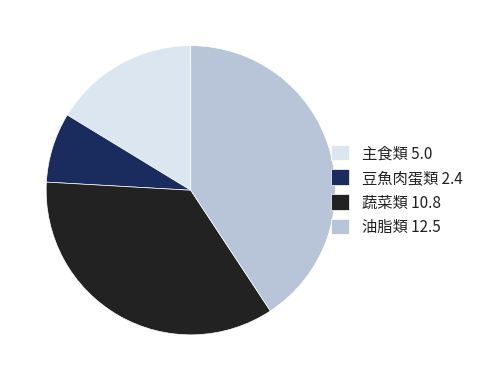

Combined, do 油脂類 12.5 and 豆魚肉蛋類 2.4 account for over 50%?

No